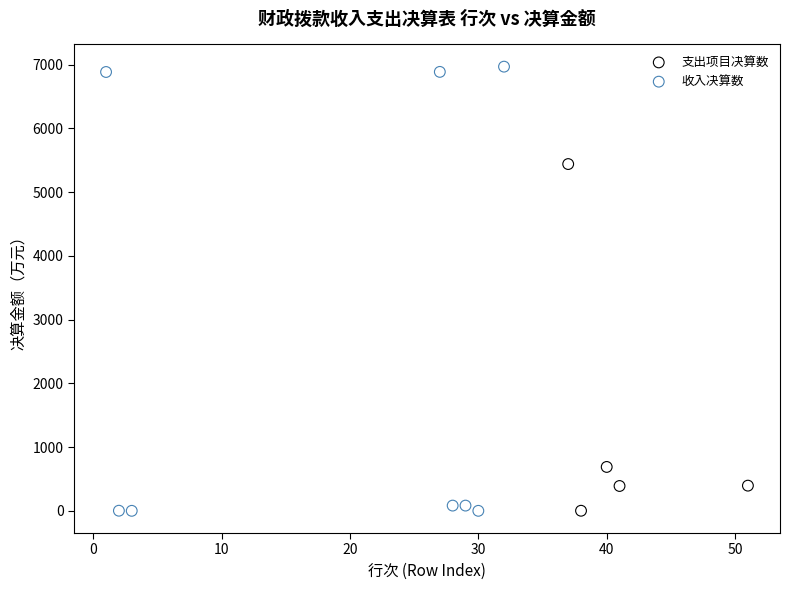

Which series has the largest Y range (max minus min)?

收入决算数